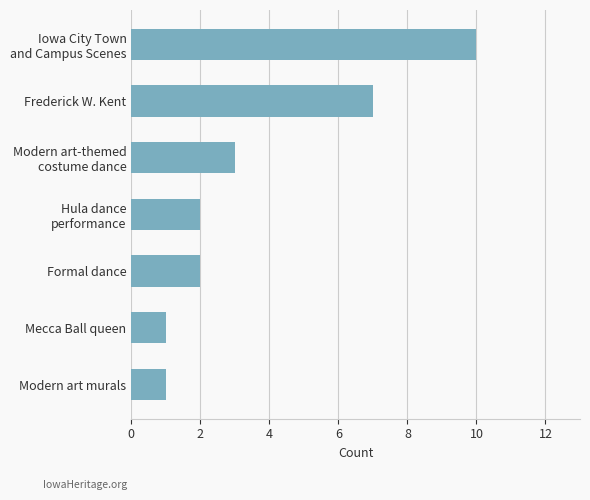

What is the maximum value shown in the chart?

10